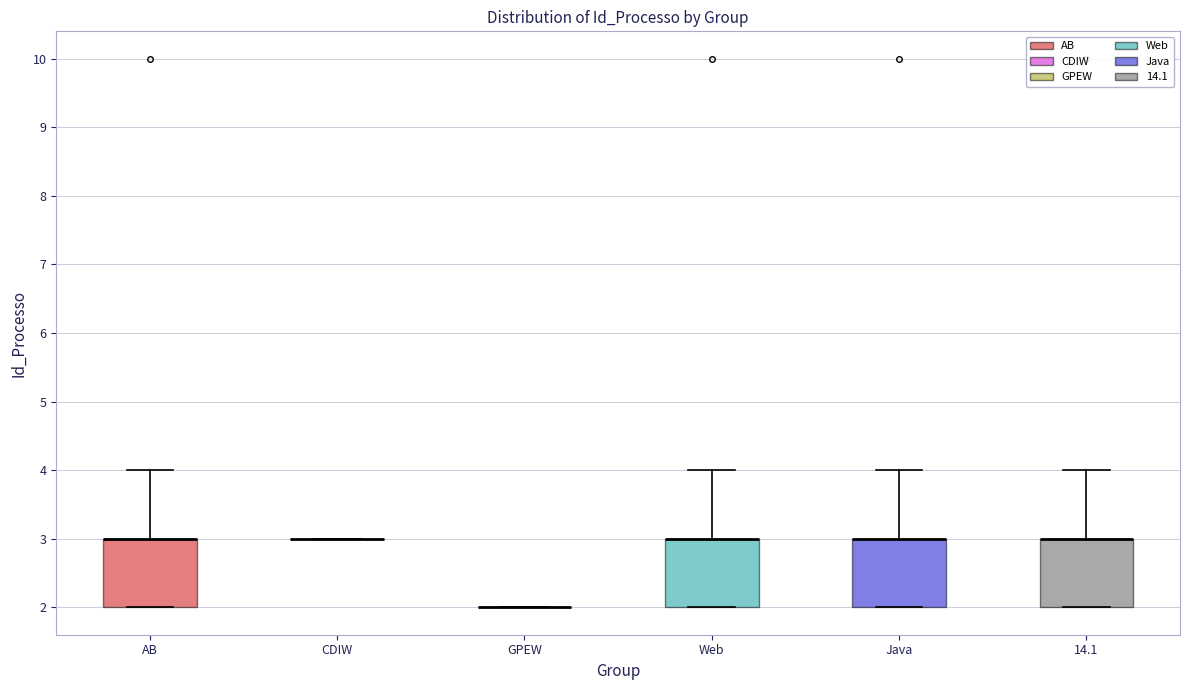

Reading left to right, transcribe this box plot: for each box, give where its median line is, the range the box spans, and where its two whiskers end, as read against the y-axis. The values are not printed on the chart, so give them approximately, as read against the axis.

AB: median 3 (drawn on the box's upper edge), box 2 to 3, whiskers 2 to 4
CDIW: box collapsed to a line at 3, whiskers 3 to 3
GPEW: box collapsed to a line at 2, whiskers 2 to 2
Web: median 3 (drawn on the box's upper edge), box 2 to 3, whiskers 2 to 4
Java: median 3 (drawn on the box's upper edge), box 2 to 3, whiskers 2 to 4
14.1: median 3 (drawn on the box's upper edge), box 2 to 3, whiskers 2 to 4